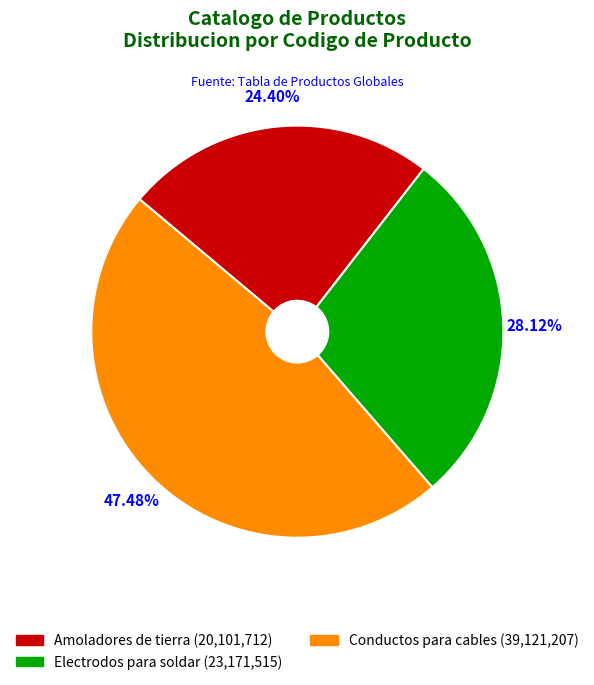

Approximately how many times larger is the value at Conductos para cables compared to Electrodos para soldar?

1.7